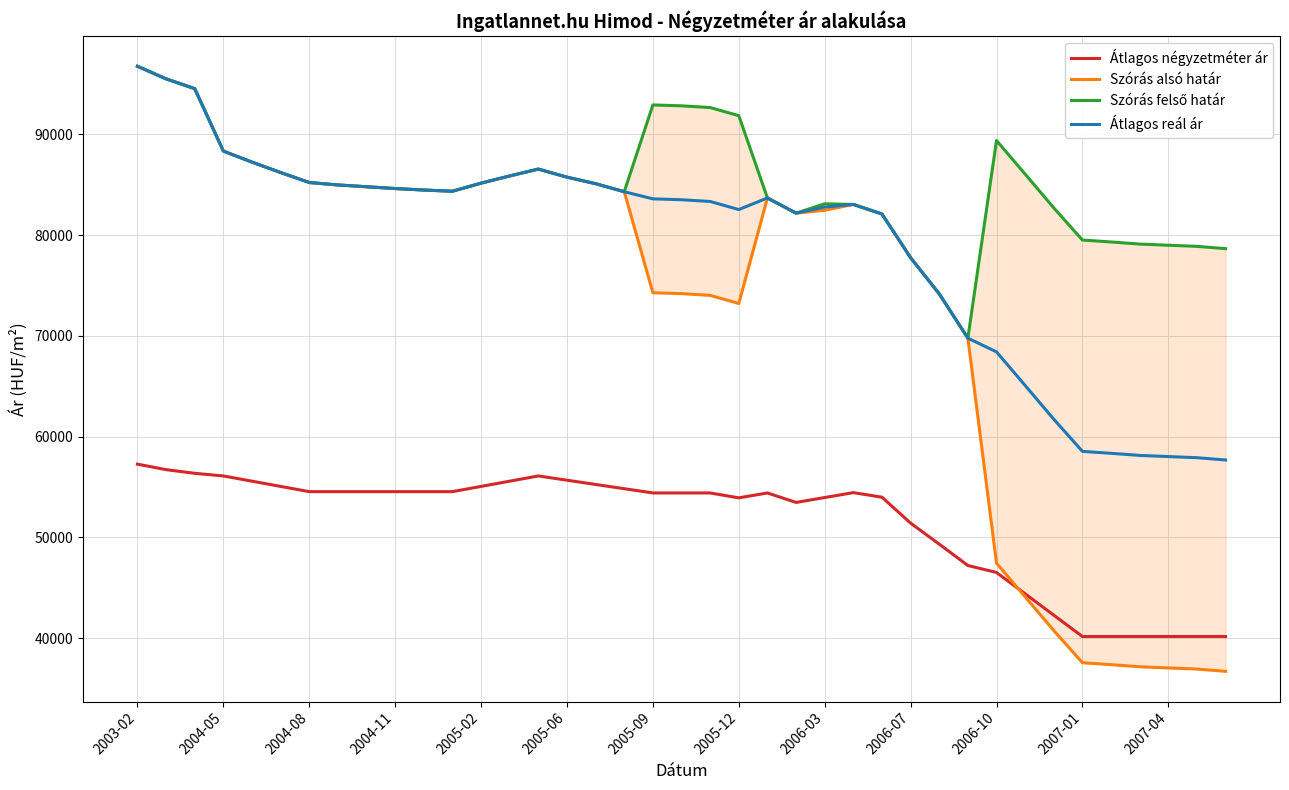

What value does the Szórás felső határ series have at 32, to the nearest 100?

82700